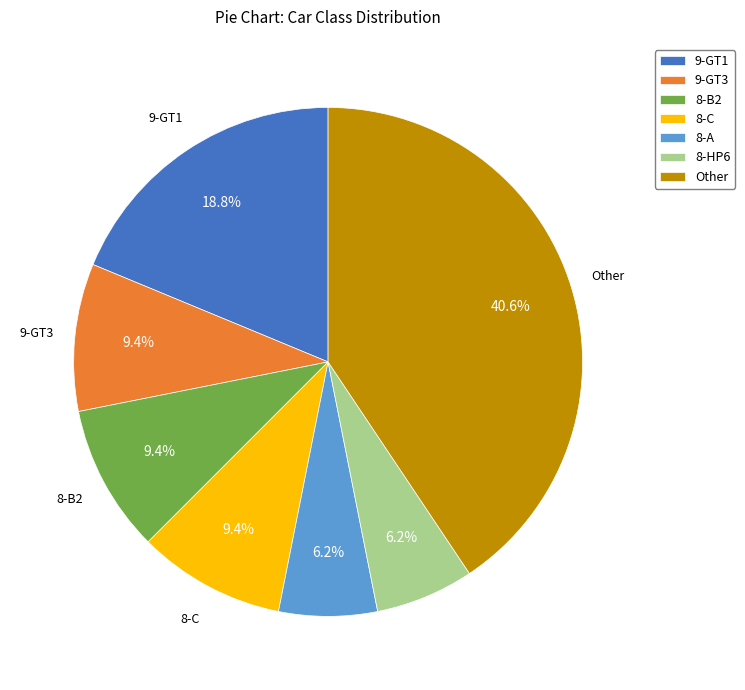

To the nearest percent, what is the difference between the largest and smallest slice percentages?

34%